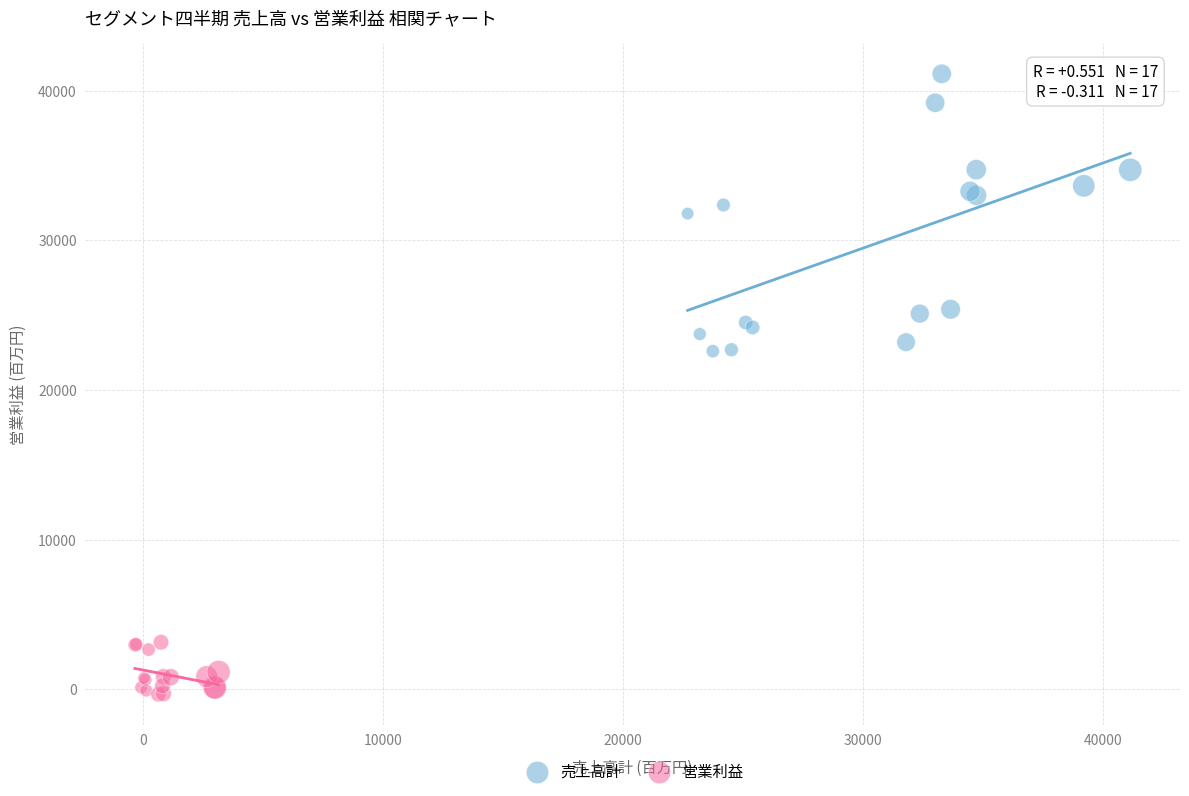

Which series contains the lowest Y value?

営業利益